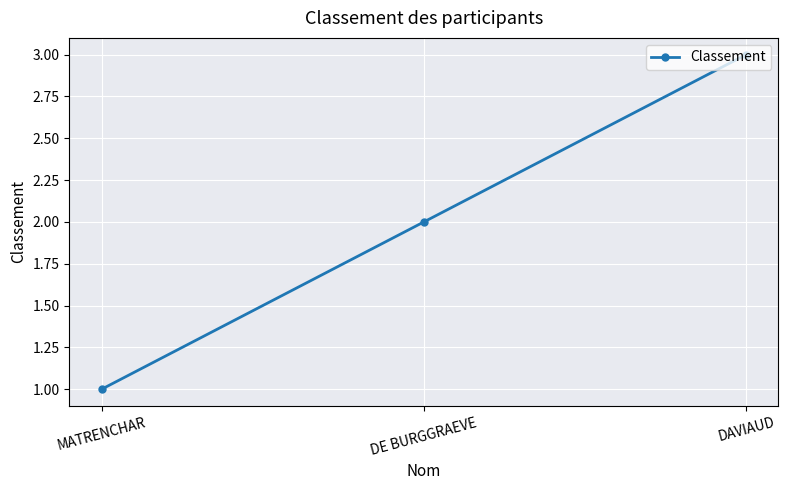

Which label corresponds to the smallest value in the chart?

MATRENCHAR